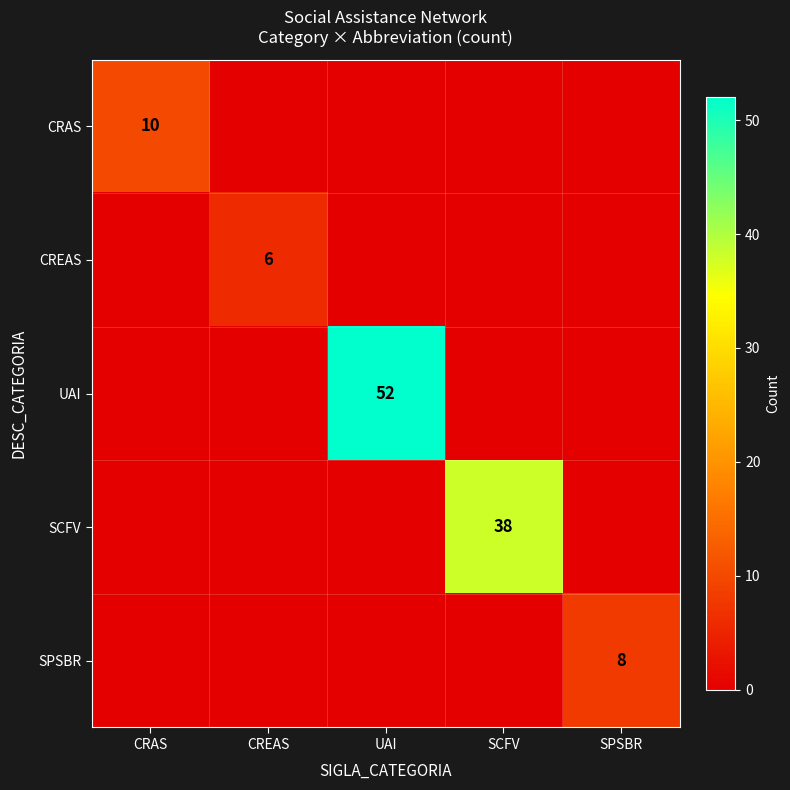

At how many categories does at least one series exceed 13?

2